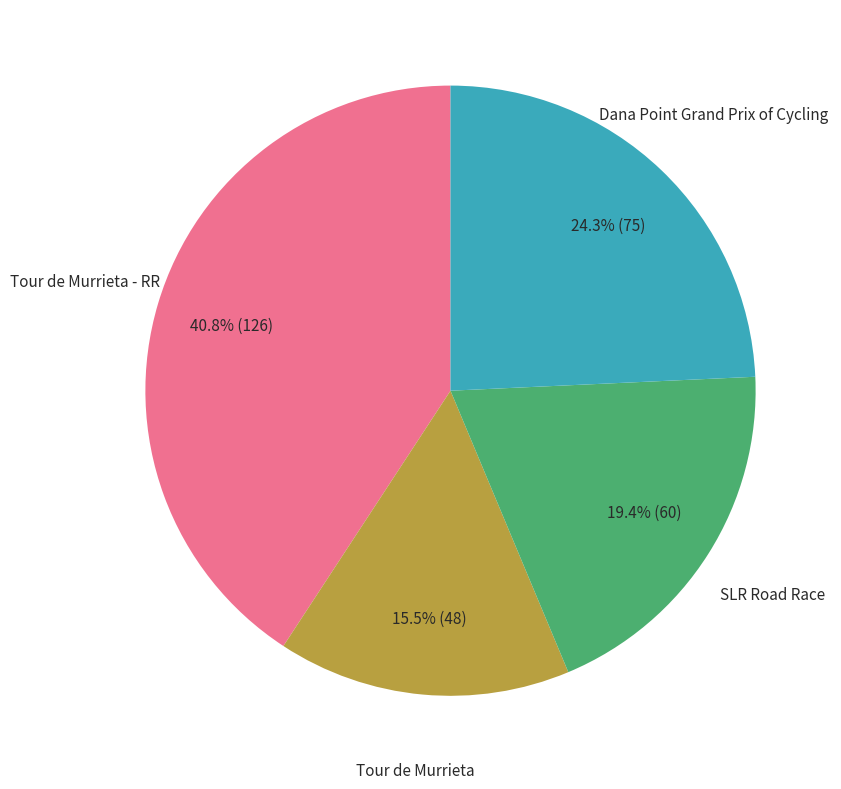

Does any single category account for the majority?

No